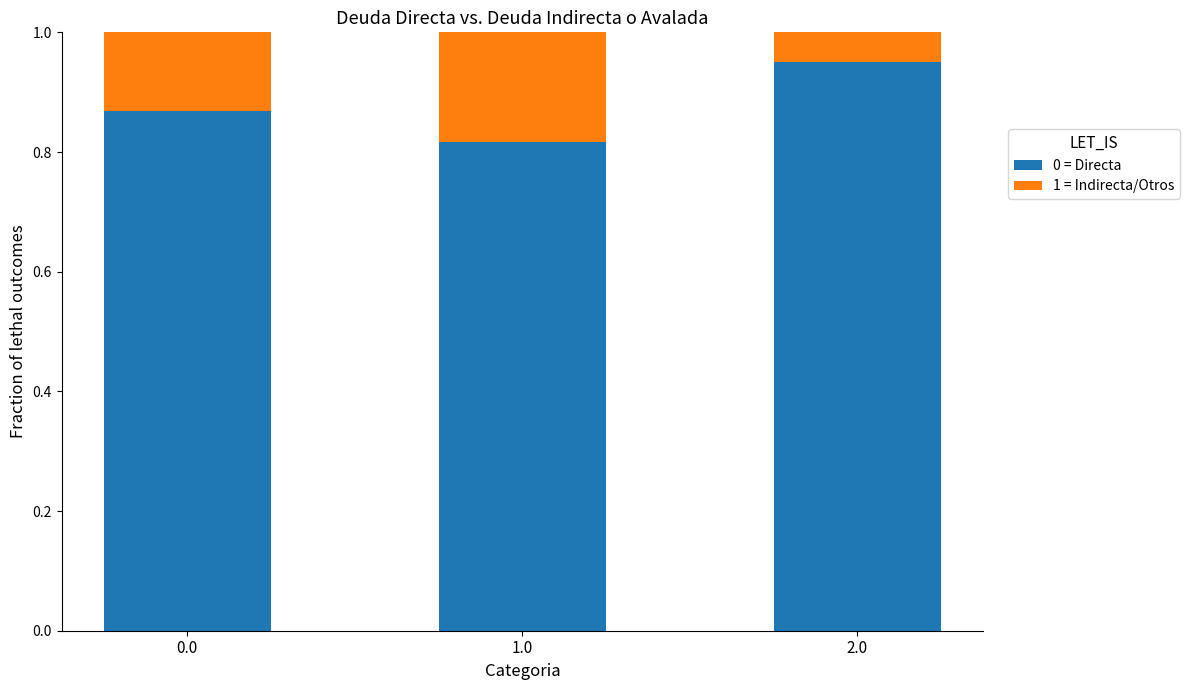

At which label does 0 = Directa reach its peak?

2.0